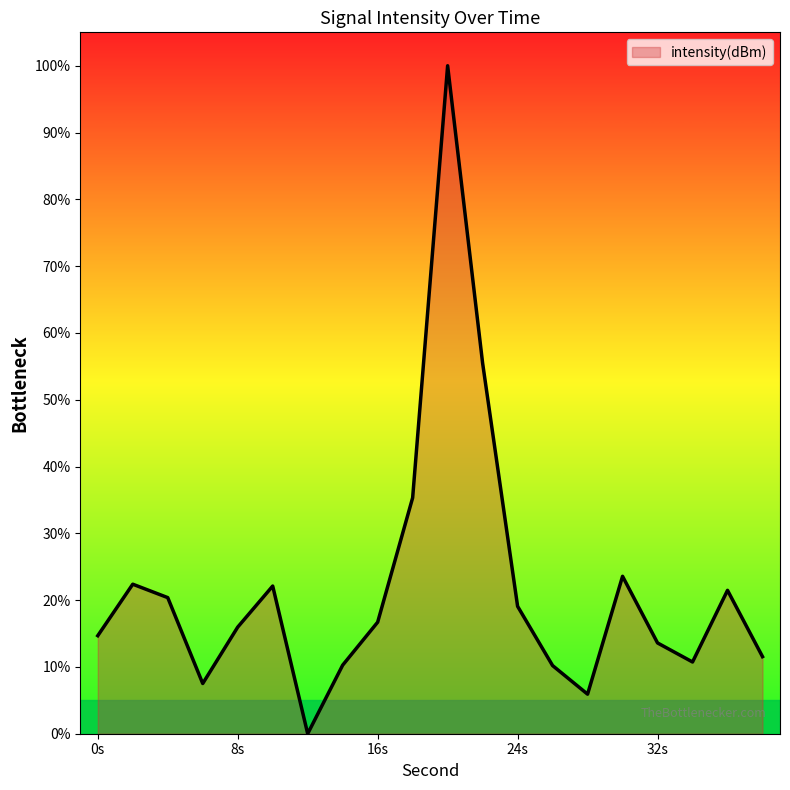

What is the difference between the maximum and minimum values?

100.0